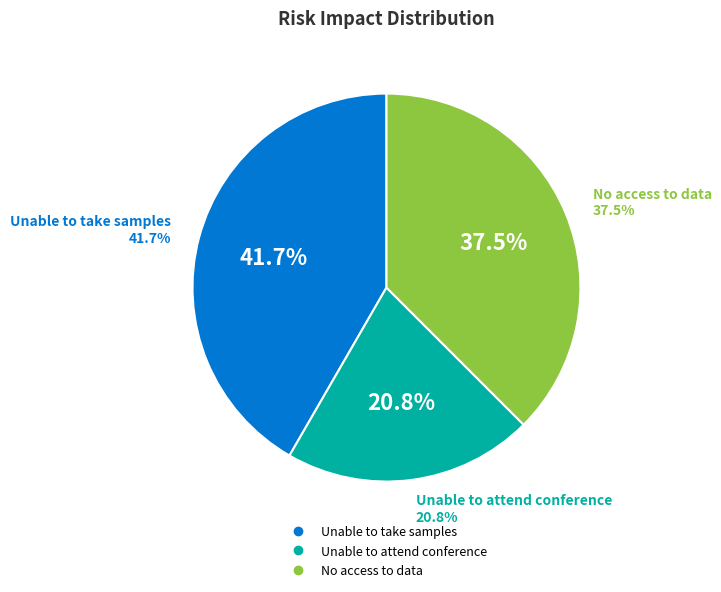

Which category has the biggest portion of the pie?

Unable to take samples